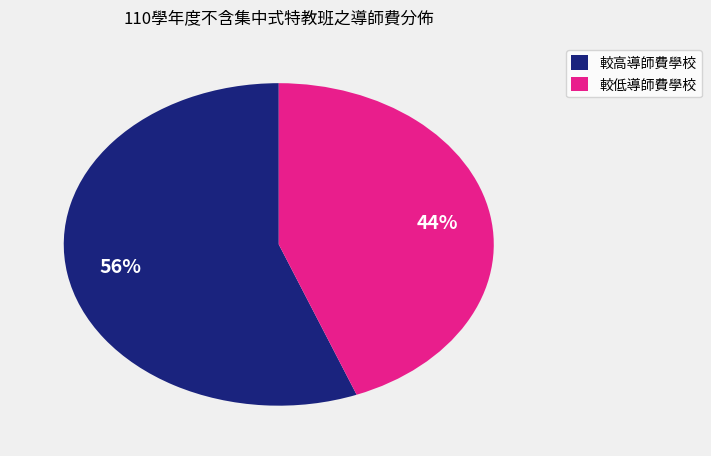

Combined, do 較低導師費學校 and 較高導師費學校 account for over 50%?

Yes